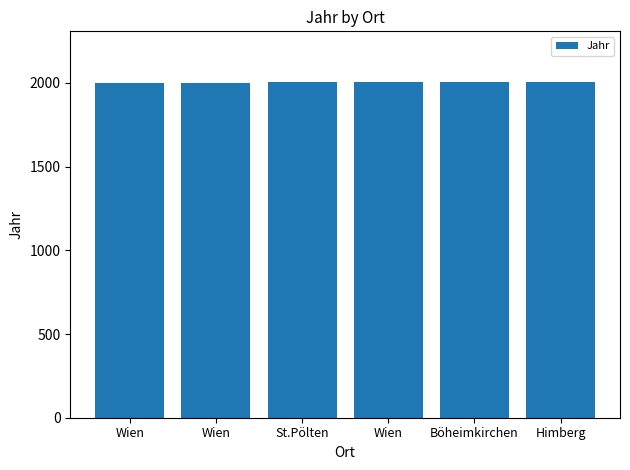

How many bars are there in total?

6